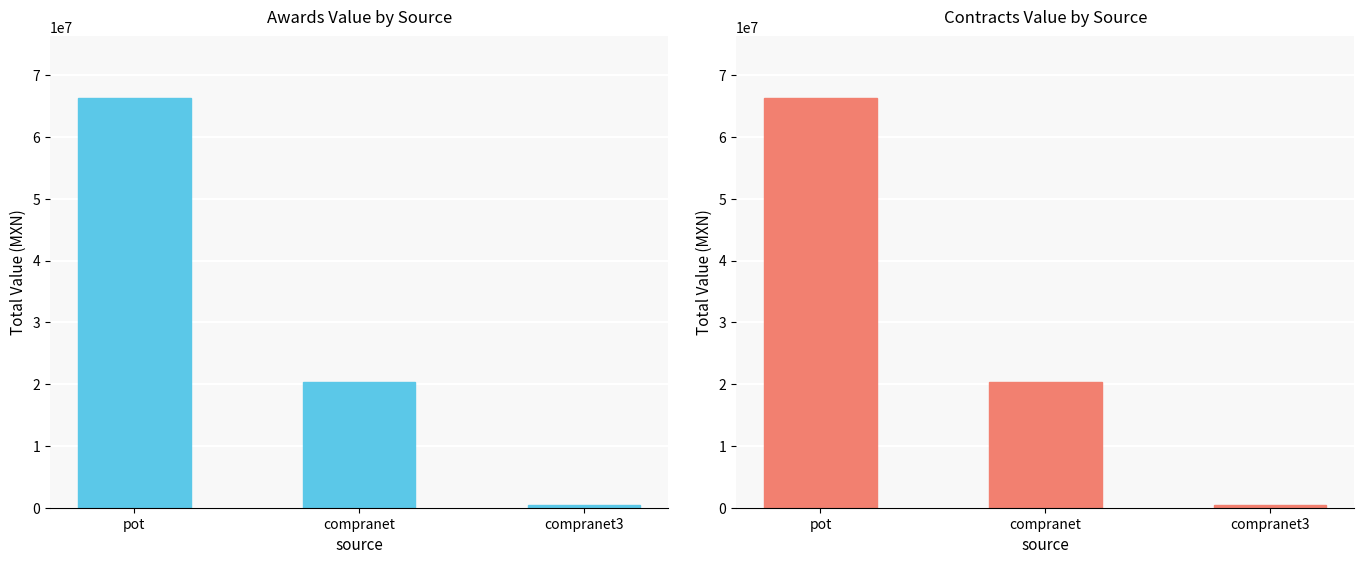

What is the label of the 1st bar from the left?

pot